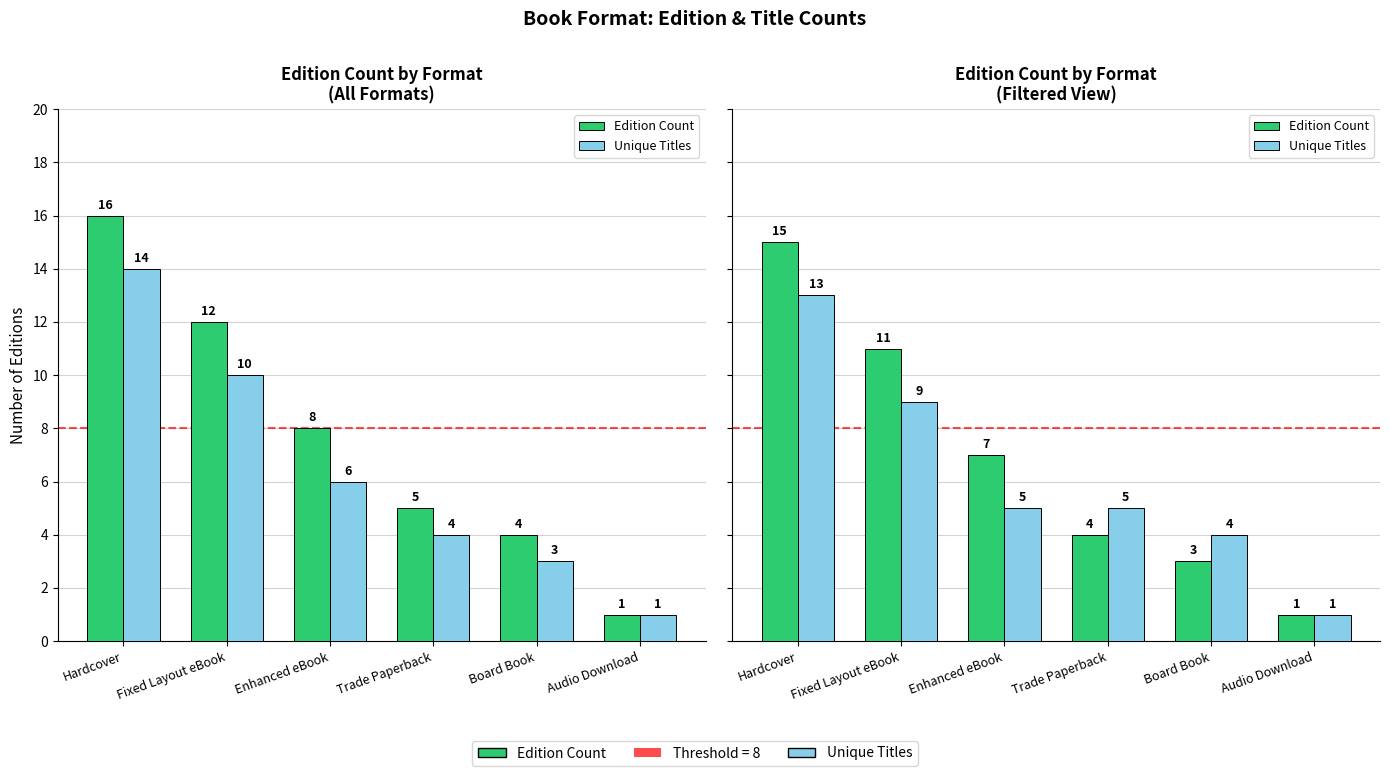

At which label does Edition Count first exceed 7?

Hardcover